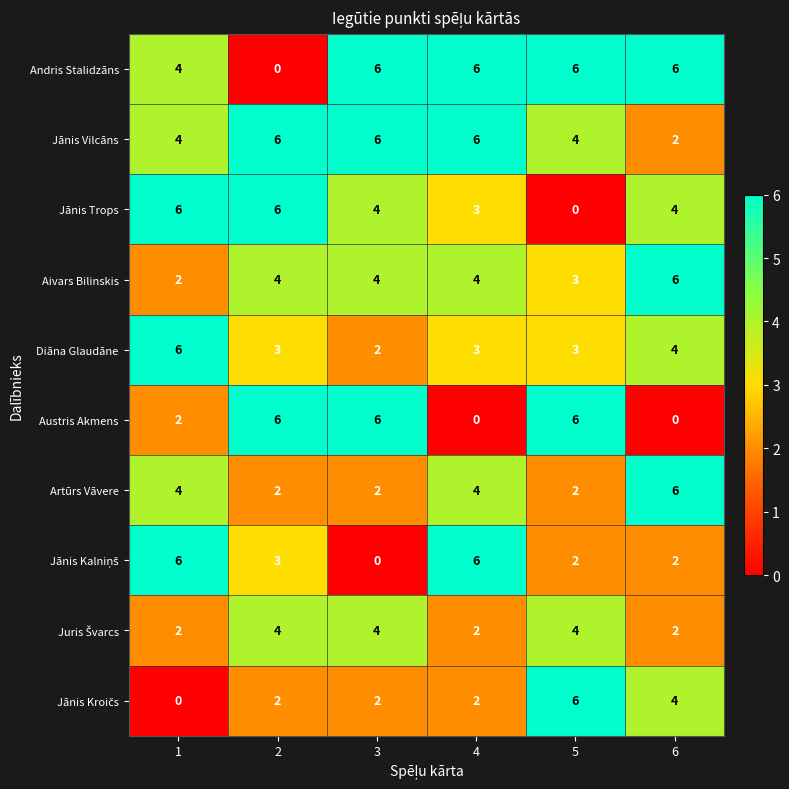

At which label is Jānis Trops closest to 3?

4